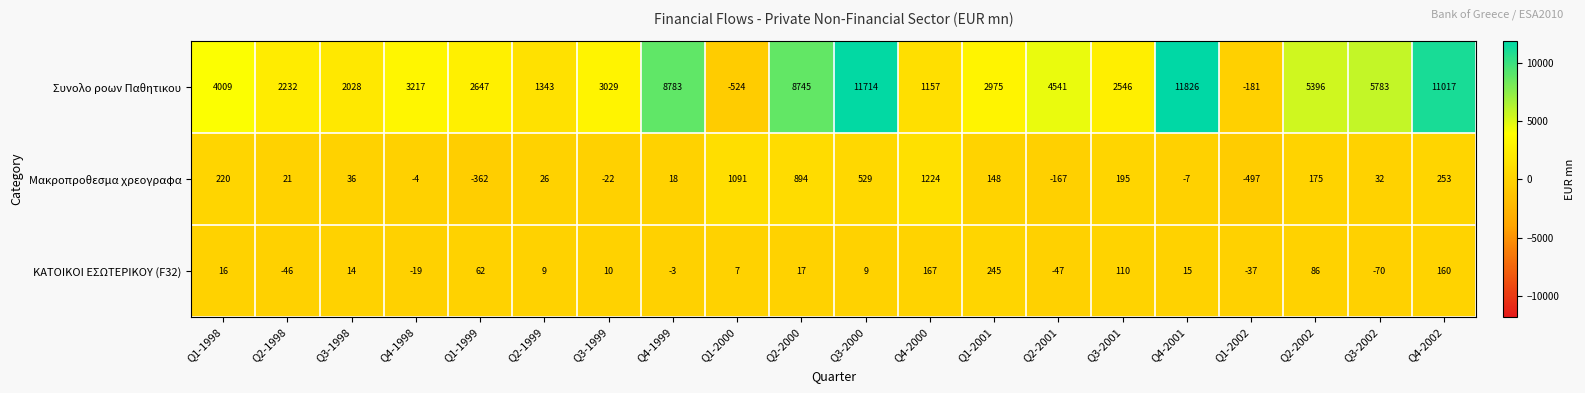

At Q1-2000, list the series in order from smallest to largest.

Συνολο ροων Παθητικου, ΚΑΤΟΙΚΟΙ ΕΣΩΤΕΡΙΚΟΥ (F32), Μακροπροθεσμα χρεογραφα